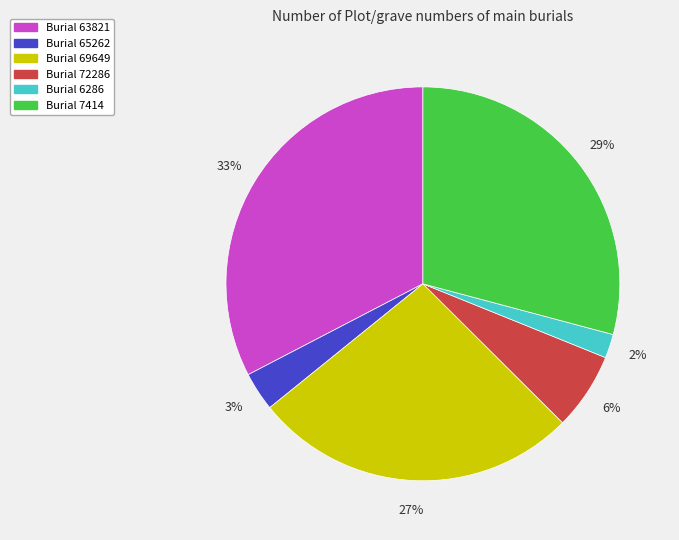

Which category has the smallest portion of the pie?

Burial 6286